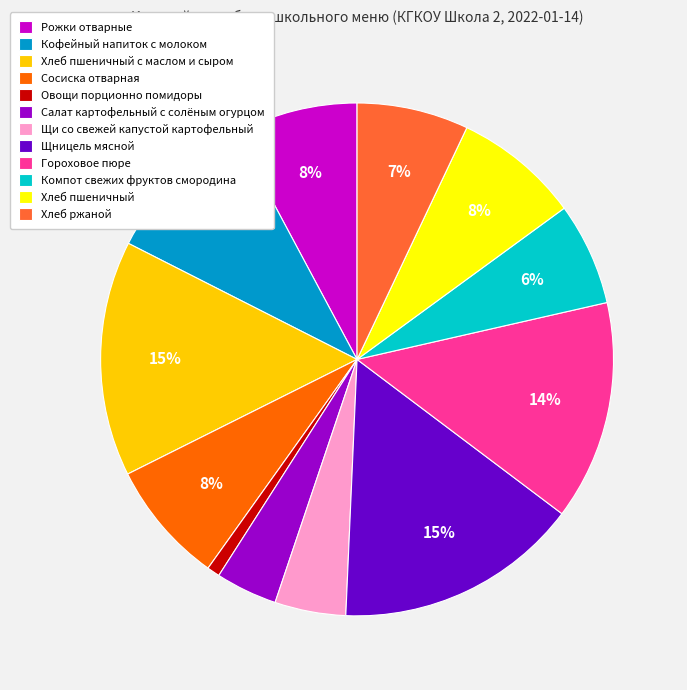

Which has a higher value, Сосиска отварная or Гороховое пюре?

Гороховое пюре